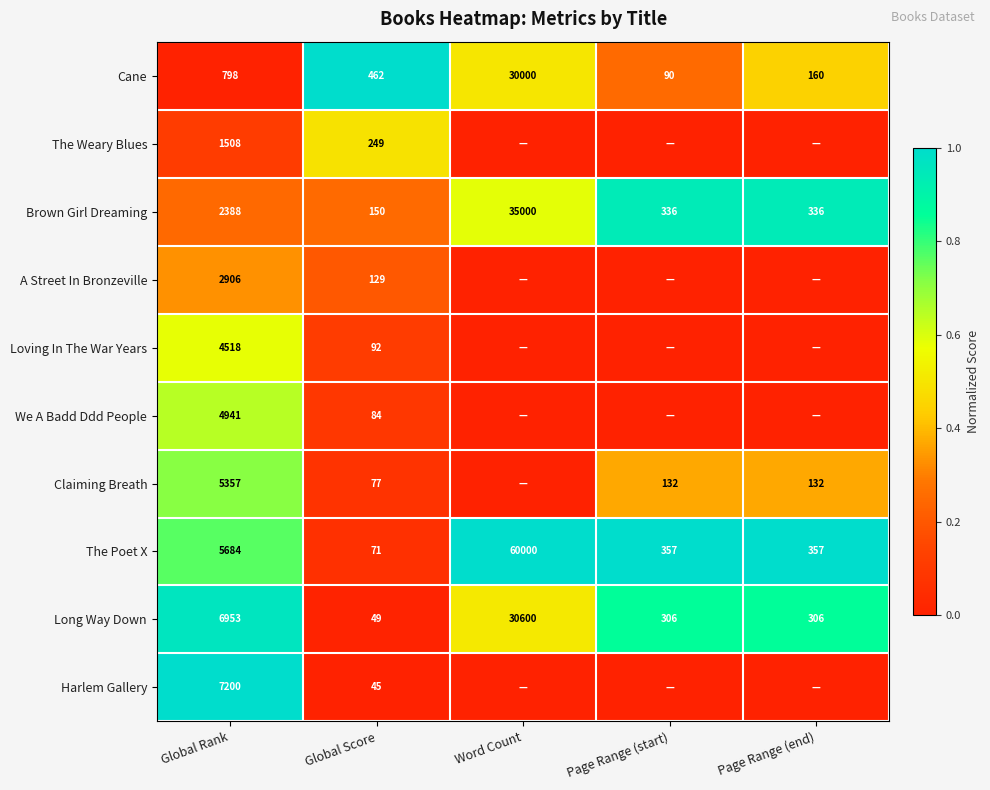

At which label does Brown Girl Dreaming first exceed 336?

Global Rank